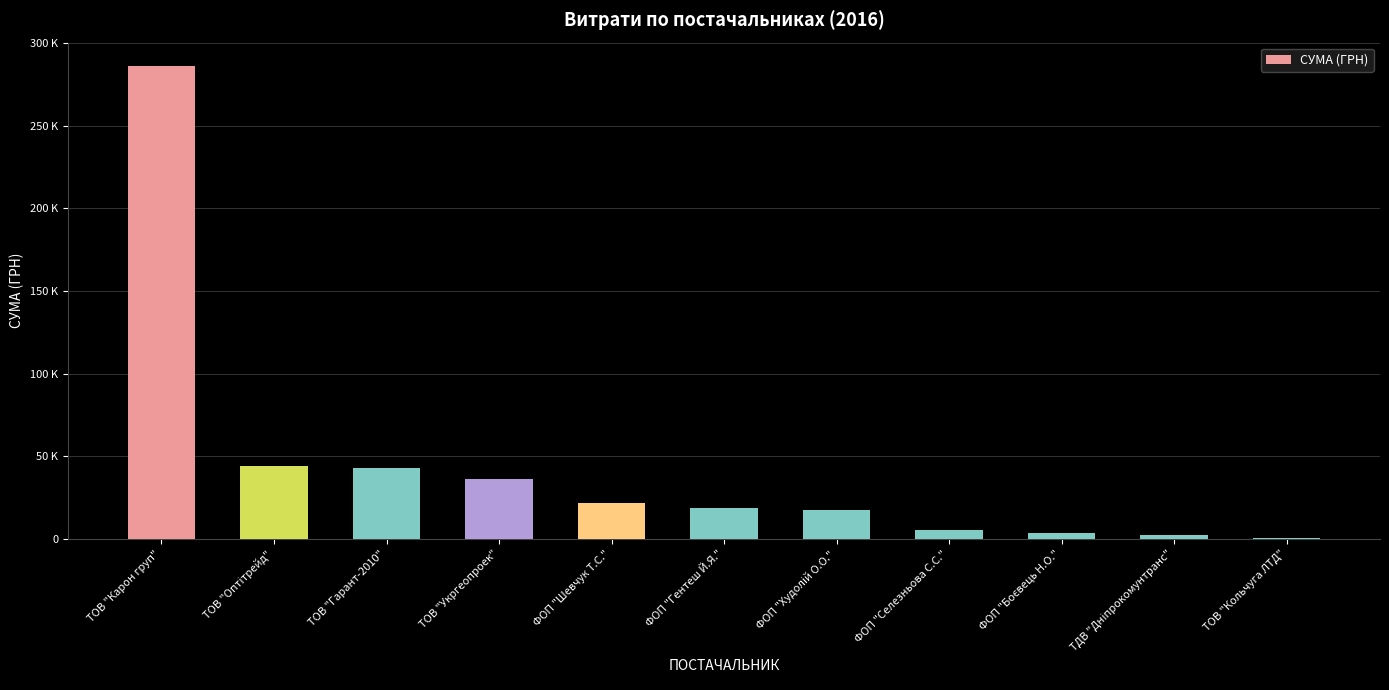

Rank the categories by value from highest to lowest.

ТОВ "Карон груп", ТОВ "Оптітрейд", ТОВ "Гарант-2010", ТОВ "Укргеопроек", ФОП "Шевчук Т.С.", ФОП "Гентеш Й.Я.", ФОП "Худолій О.О.", ФОП "Селезньова С.С.", ФОП "Боєвець Н.О.", ТДВ "Дніпрокомунтранс", ТОВ "Кольчуга ЛТД"